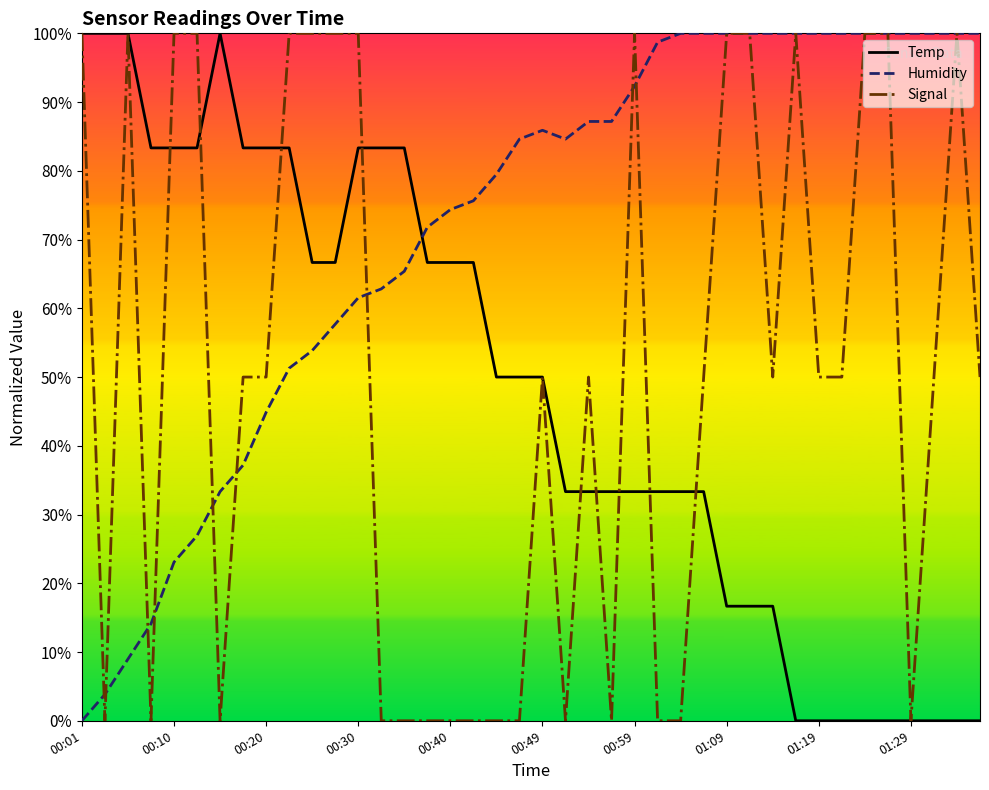

What is the maximum value for Signal?

100.0